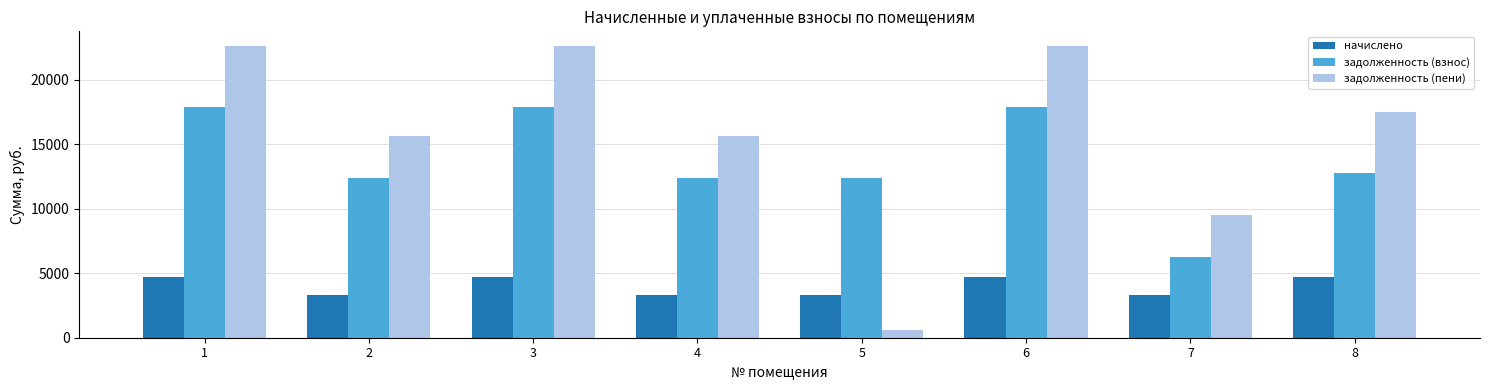

Rank the series at 8 from highest to lowest value.

задолженность (пени), задолженность (взнос), начислено